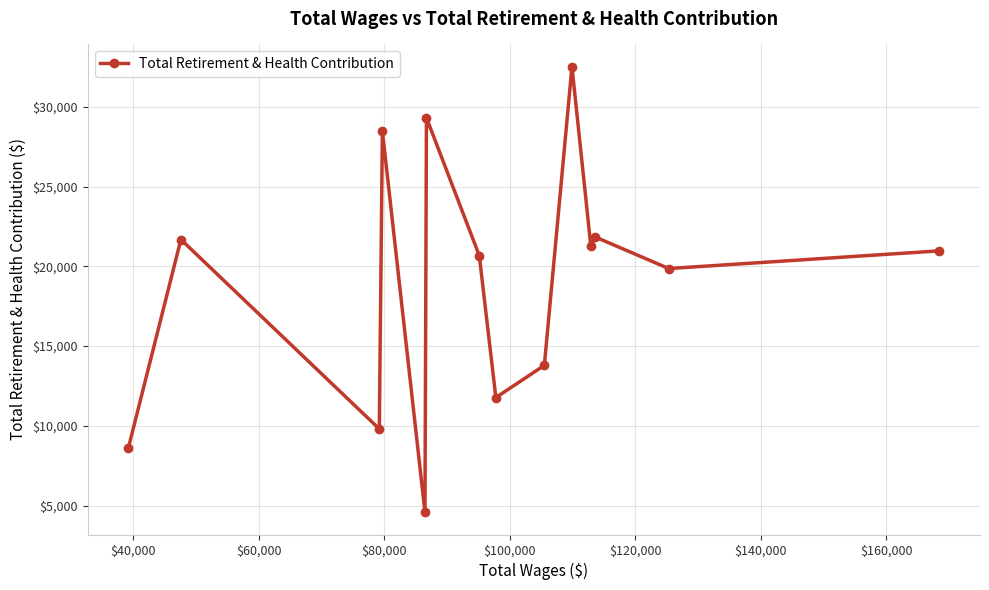

What is the value of the 13th point from the left?

19858